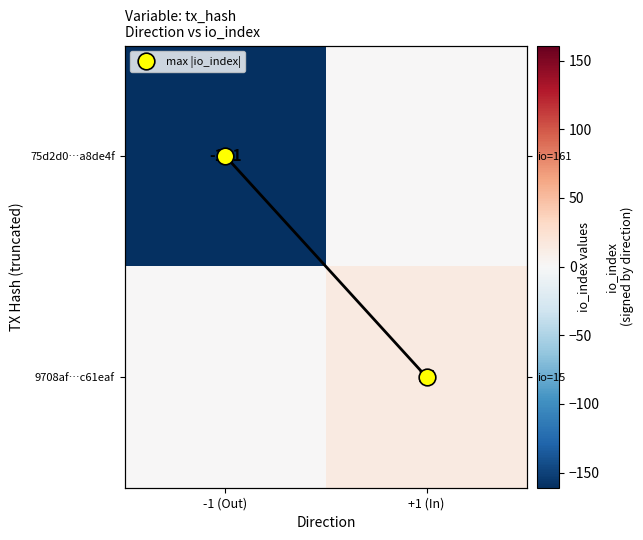

Which category has the highest value across all series?

+1 (In)